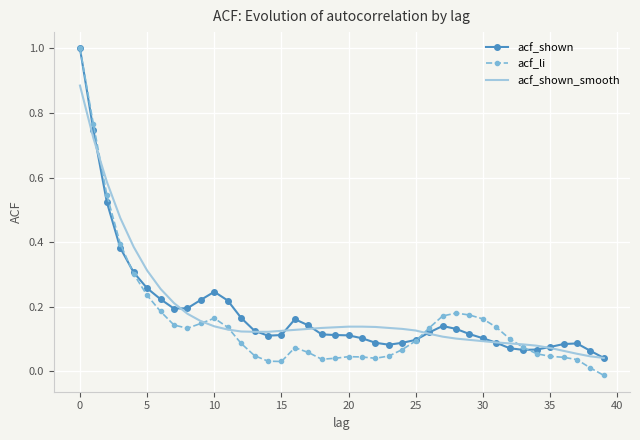

What is the greatest value displayed?

1.0